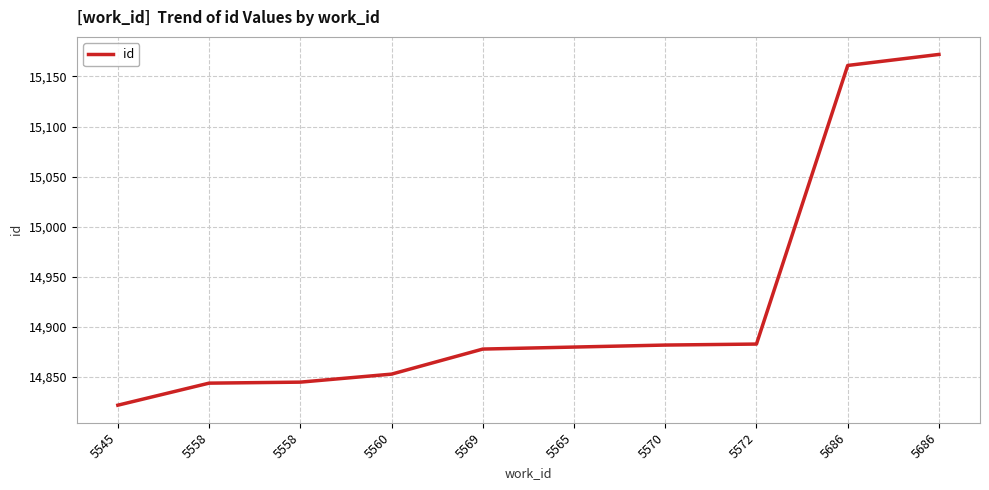

Does the chart display data point markers on the line(s)?

No